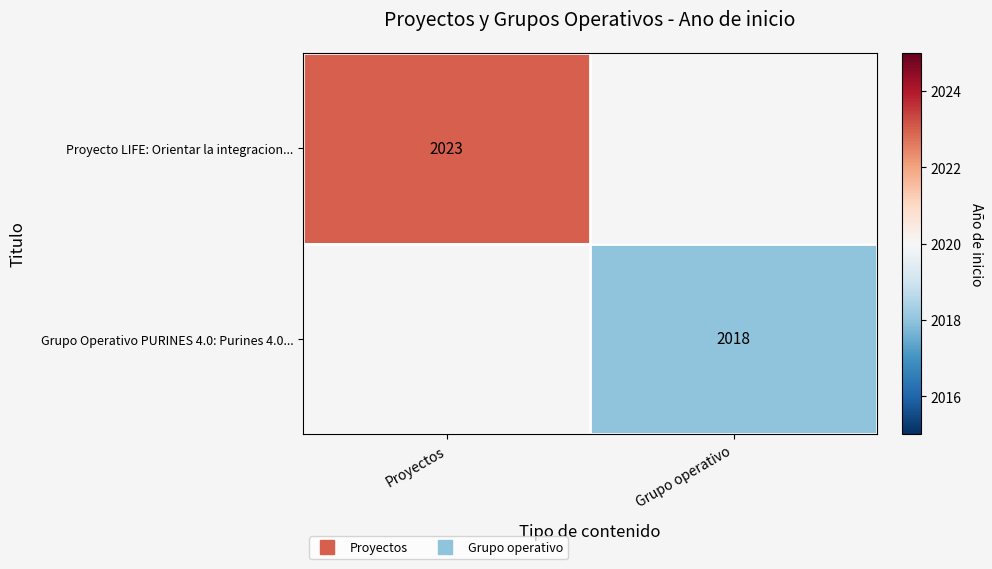

Rank the categories by Grupo Operativo PURINES 4.0: Purines 4.0... value from highest to lowest.

Proyectos, Grupo operativo